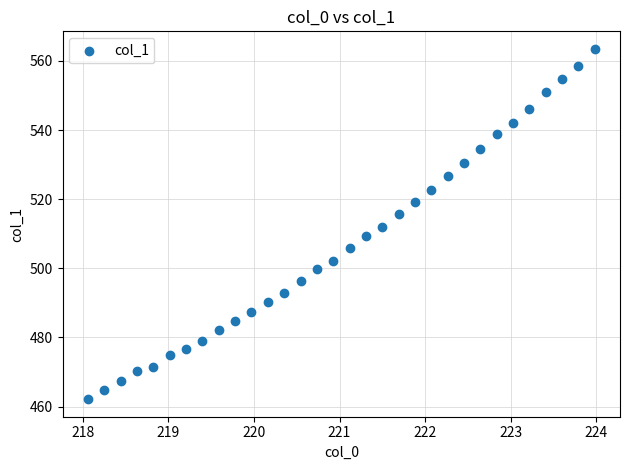

What is the range of X values (max minus min)?

5.9